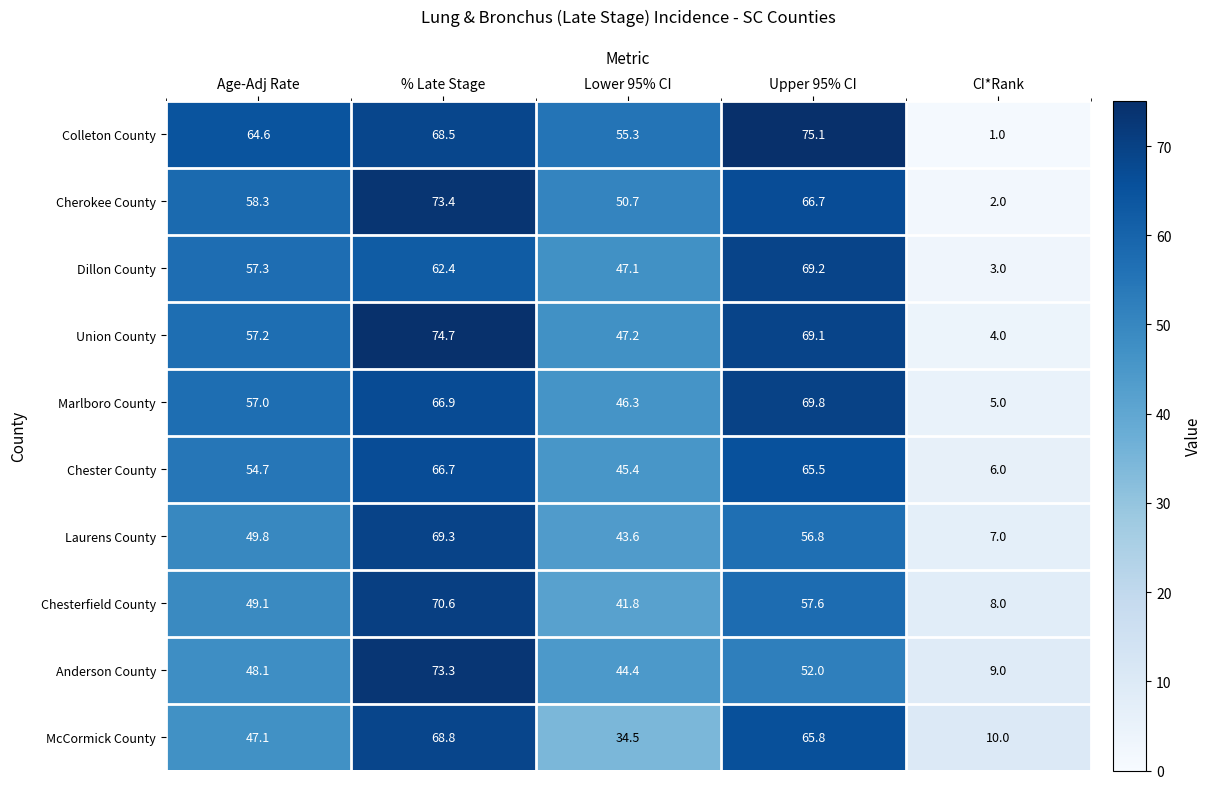

Rank the series at Upper 95% CI from lowest to highest value.

Anderson County, Laurens County, Chesterfield County, Chester County, McCormick County, Cherokee County, Union County, Dillon County, Marlboro County, Colleton County